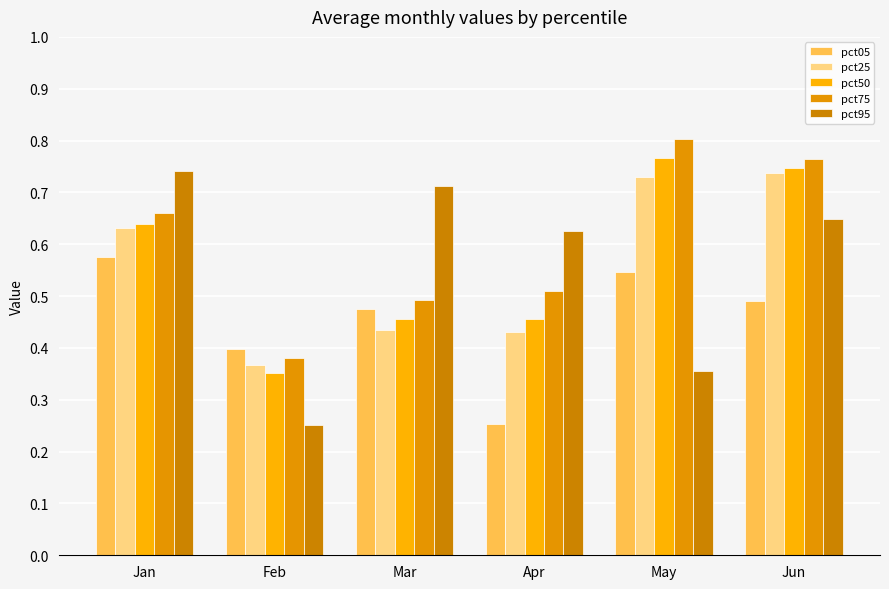

What is the spread (max minus min) of values at Mar?

0.3